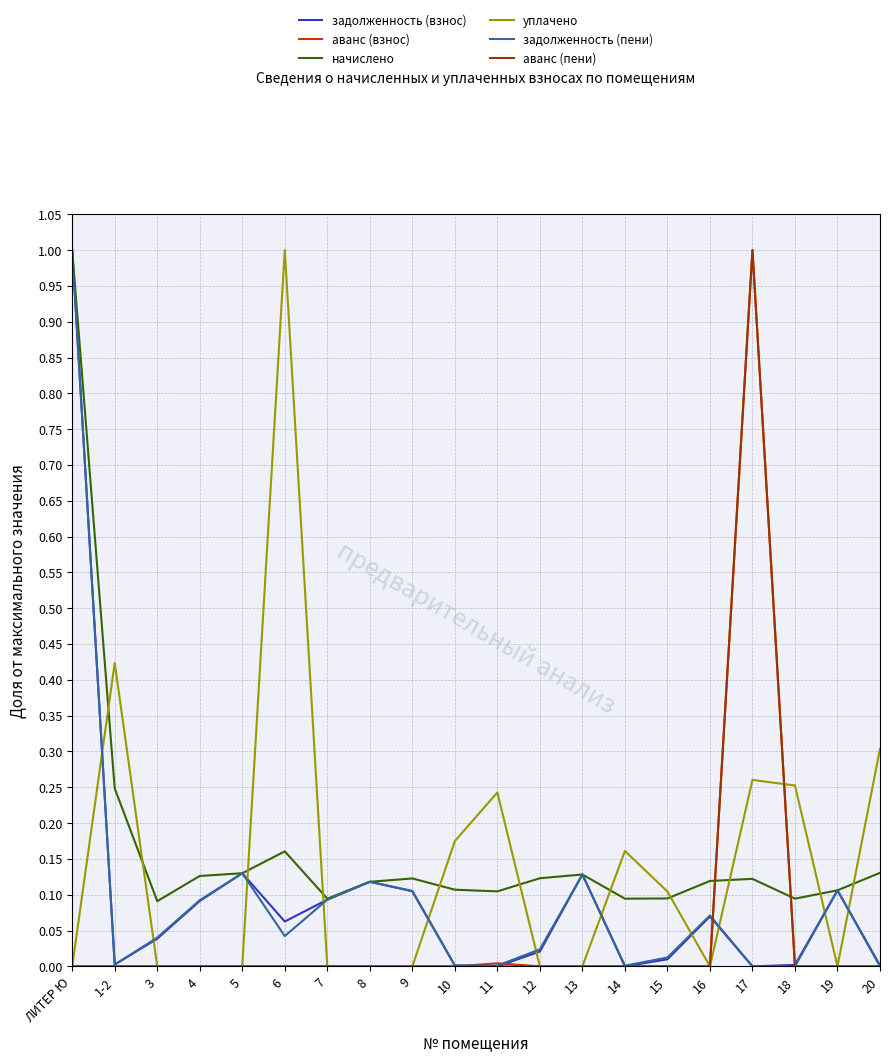

True or false: аванс (взнос) and начислено cross at least once.

True